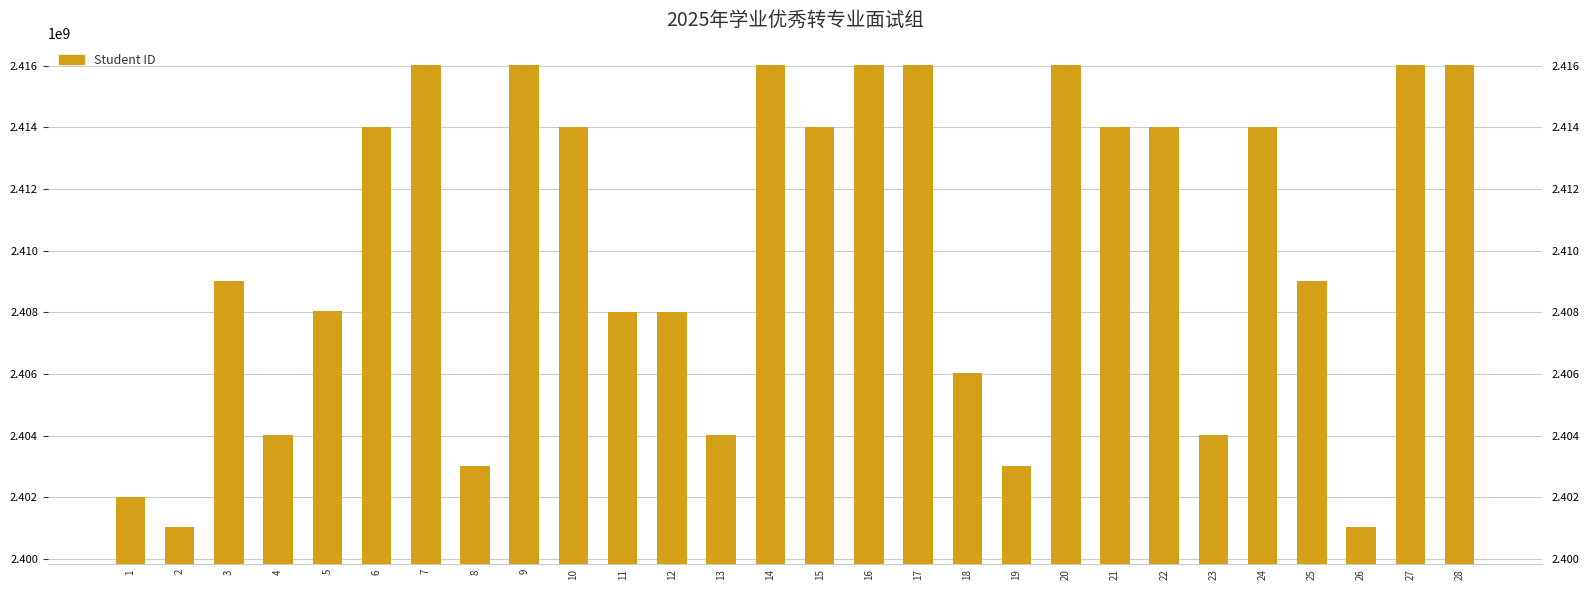

What is the minimum value shown in the chart?

2401030216